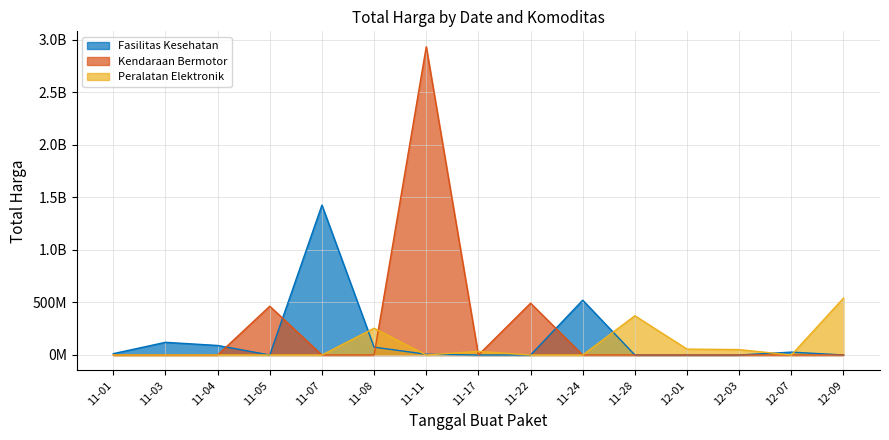

What are all the series names shown in the legend?

Fasilitas Kesehatan, Kendaraan Bermotor, Peralatan Elektronik